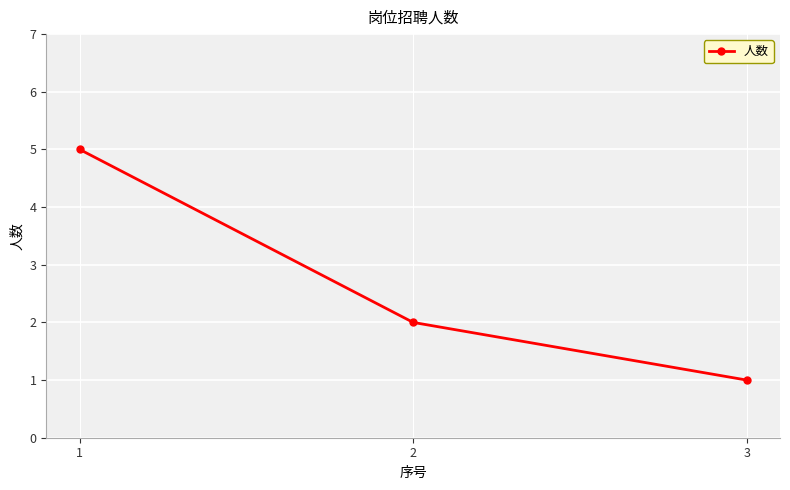

Reading left to right, extract all data points from this chart.

1=5	2=2	3=1